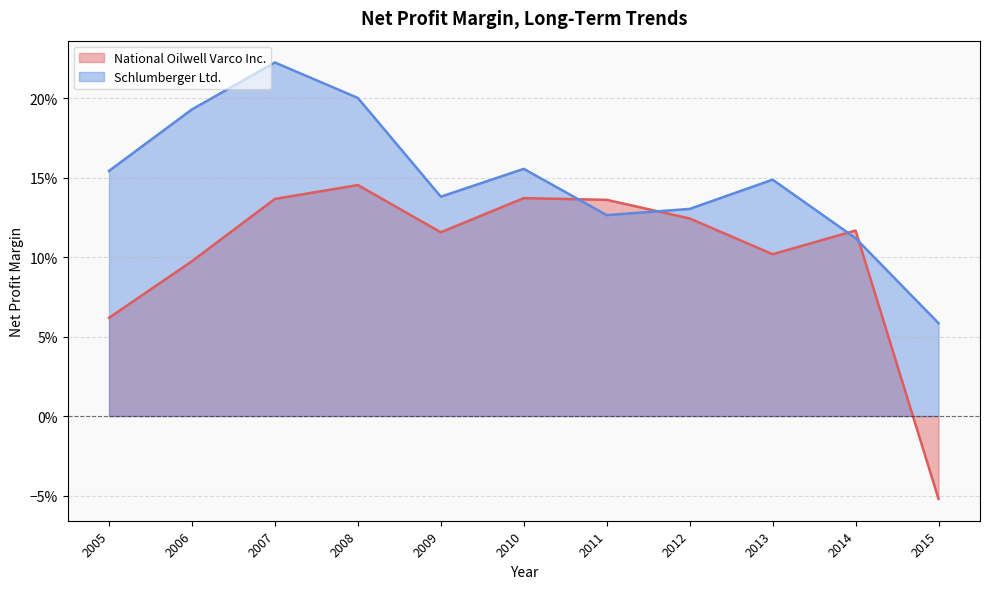

Which series ends up on top after the final intersection of Schlumberger Ltd. and National Oilwell Varco Inc.?

Schlumberger Ltd.